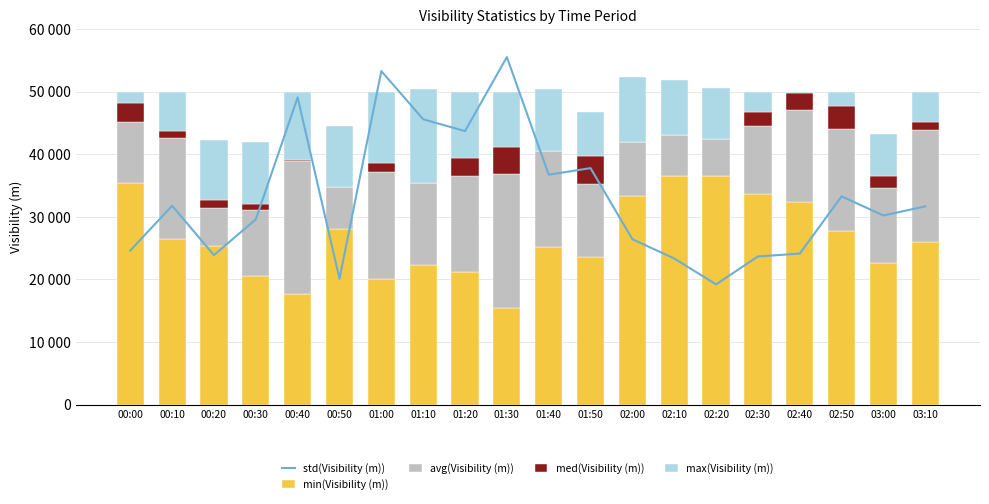

Read the max(Visibility (m)) value at 02:00.

10390.0